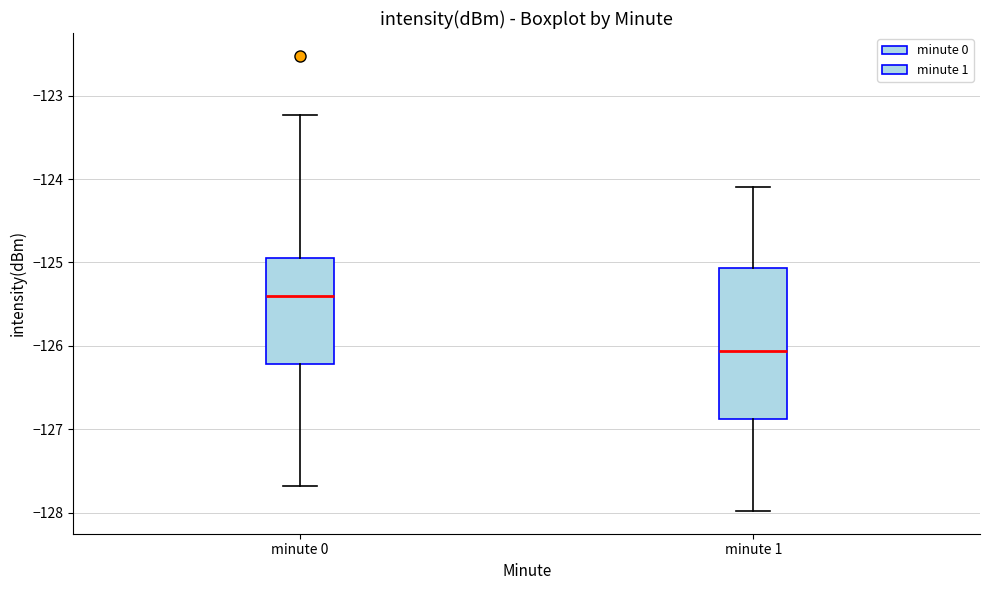

Which box's median line is the highest?

minute 0